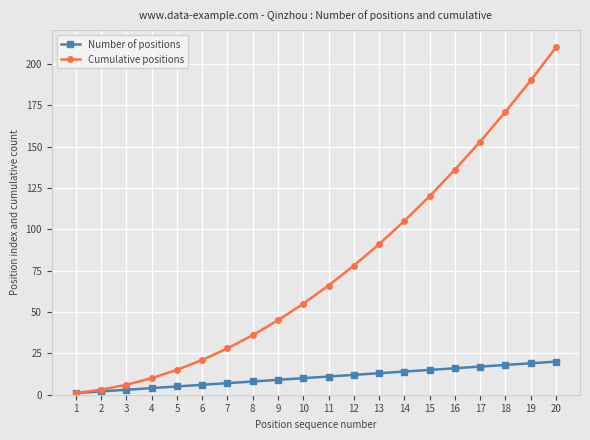

Is the value of Cumulative positions at 15 greater than the value of Number of positions at 19?

Yes